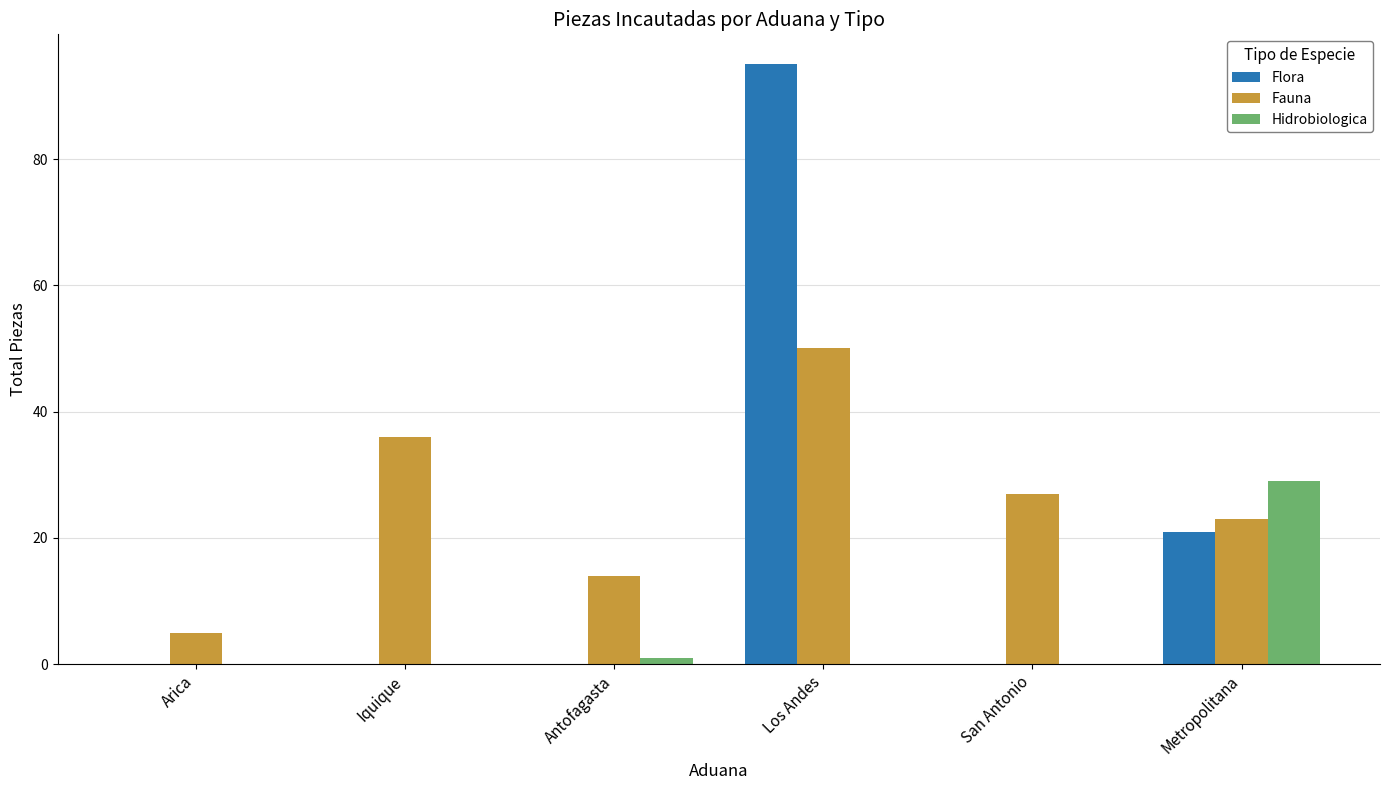

How many Flora values are between 0 and 21?

5